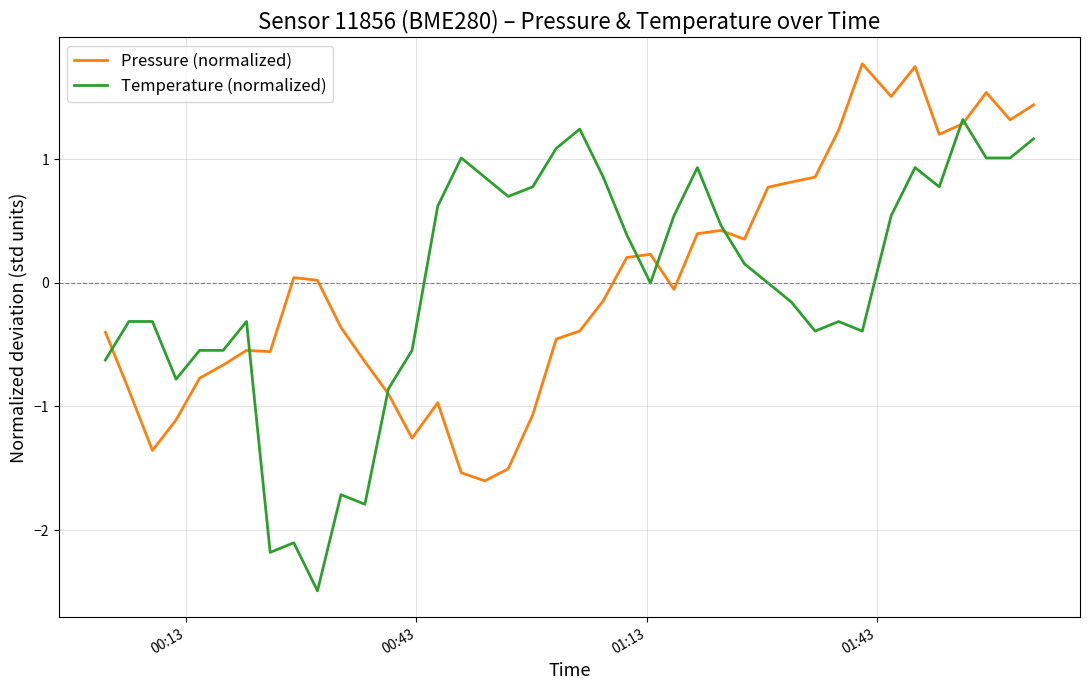

How many lines are shown in the chart?

2